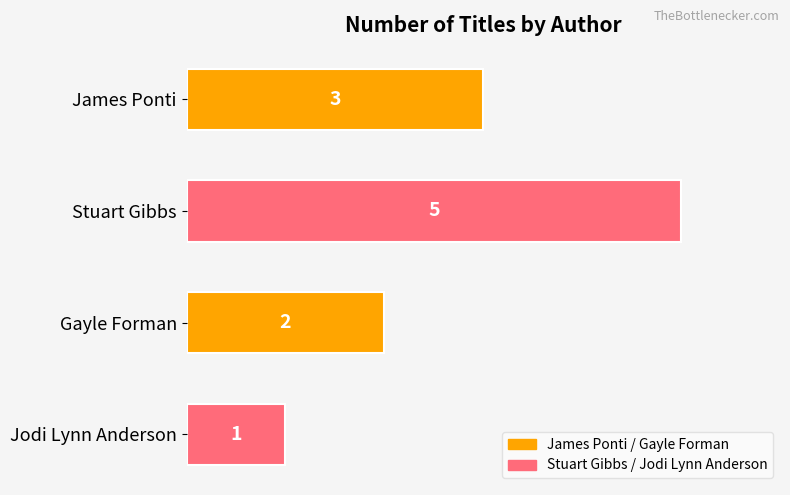

How many distinct data groups are displayed?

1